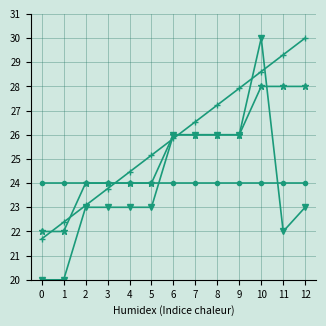

At which category is the sum across all series the highest?

10